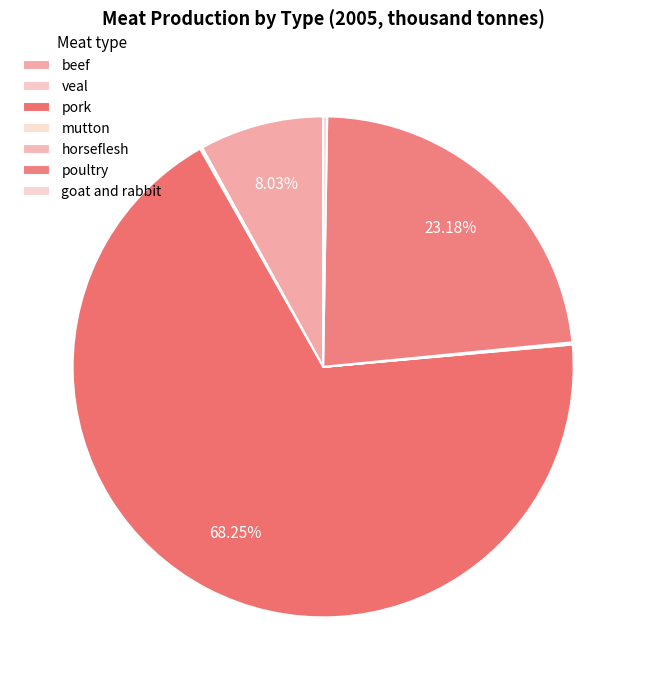

How many slices are in this pie chart?

7